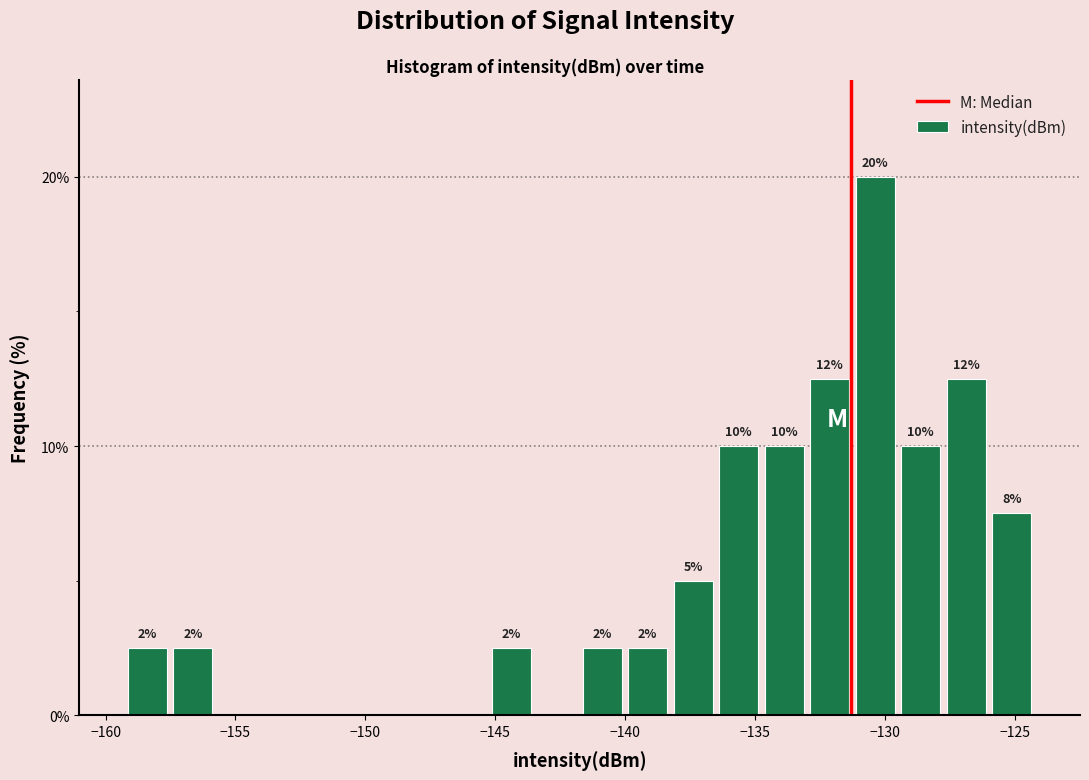

Read against the x-axis, roughly where is the centre of the tallest bar?

-130.5